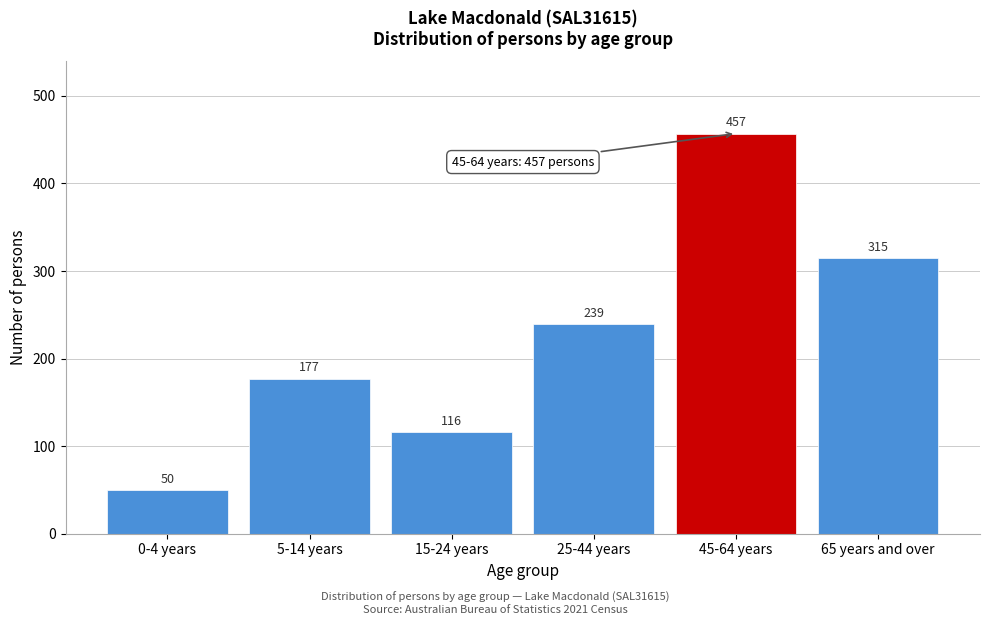

Reading left to right, list all the values displayed in this chart.

50	177	116	239	457	315